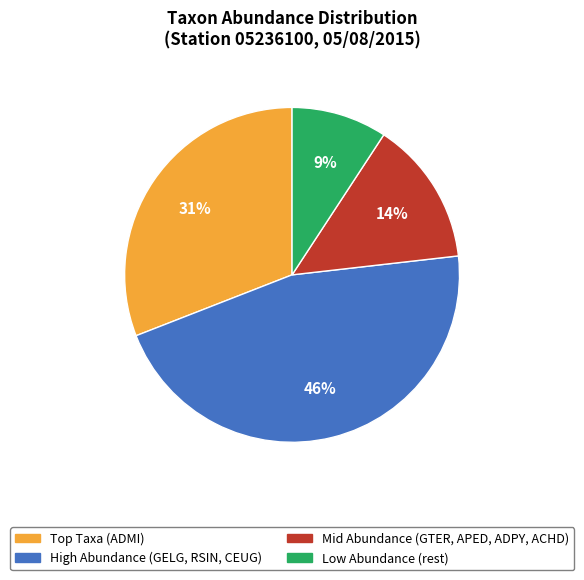

Is there any slice that represents more than half of the pie?

No